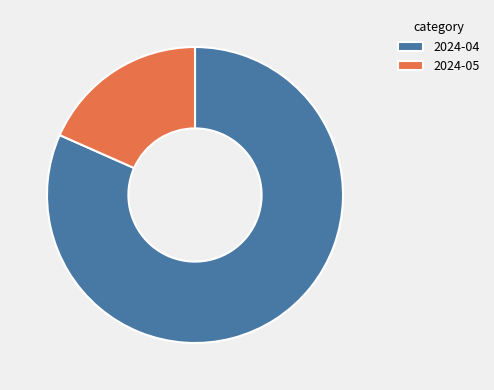

Is 2024-04 the majority of the pie?

Yes